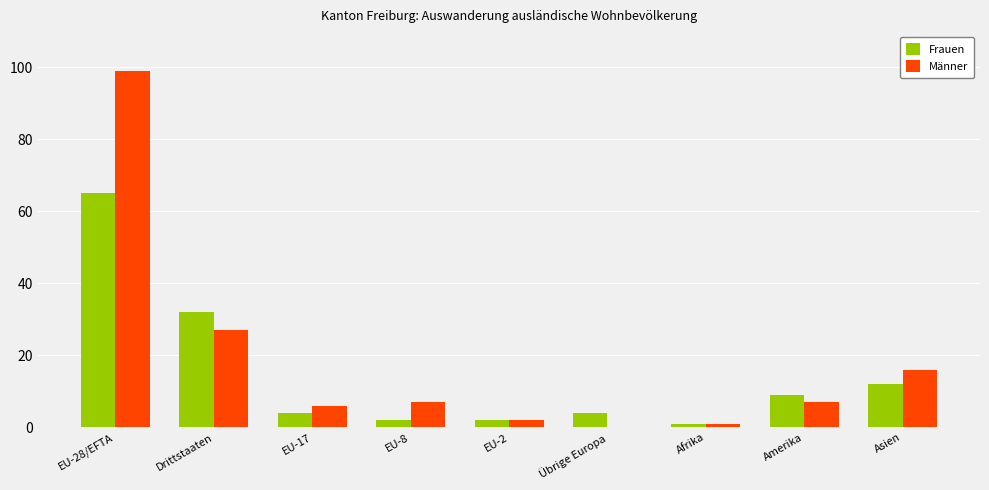

At which category does the chart reach its peak across all series?

EU-28/EFTA